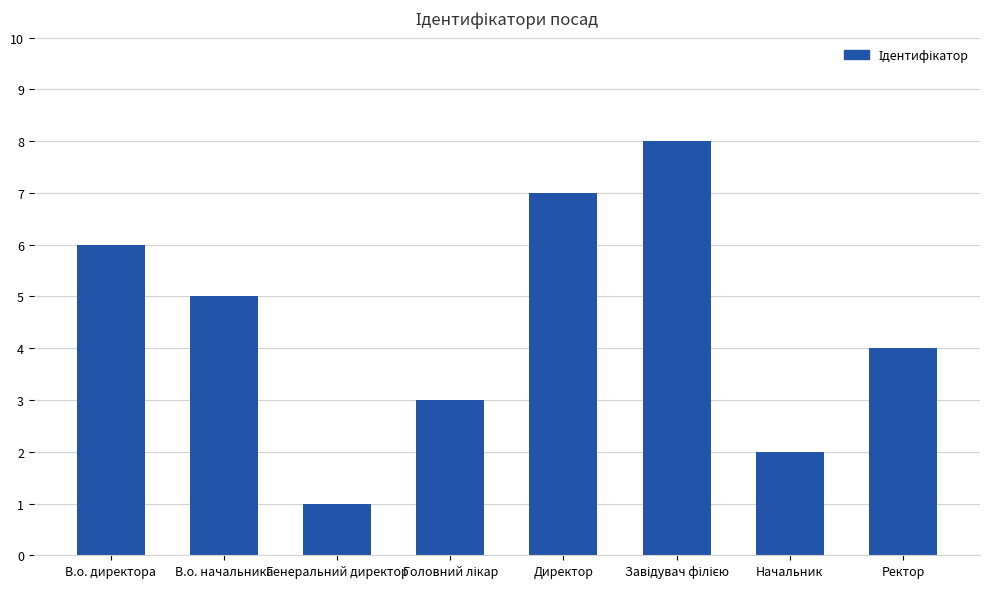

Count the values in the range 3 to 7.

5